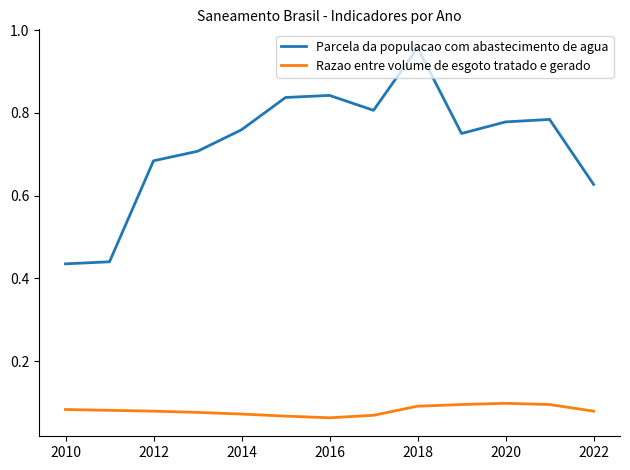

True or false: Razao entre volume de esgoto tratado e gerado and Parcela da populacao com abastecimento de agua cross at least once.

False